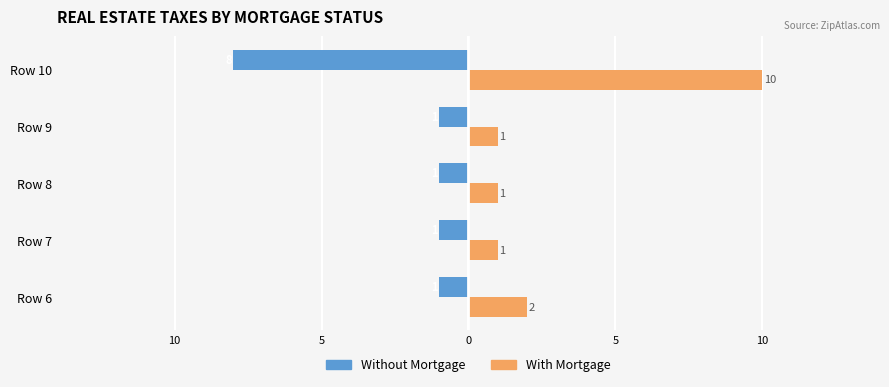

What are all the series names shown in the legend?

Without Mortgage, With Mortgage